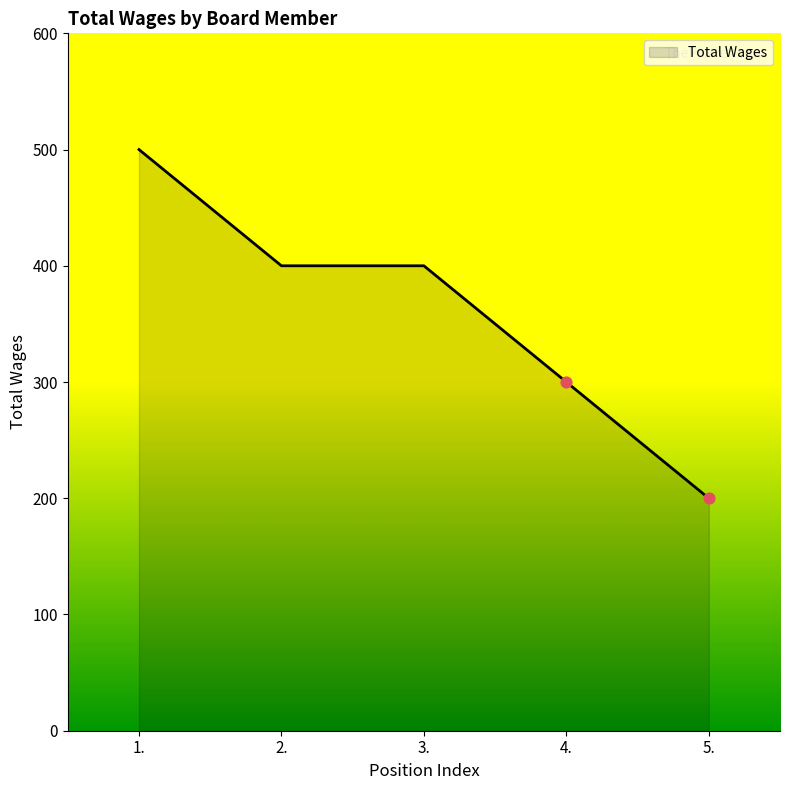

Approximately how many times larger is the value at 4. compared to 5.?

1.5